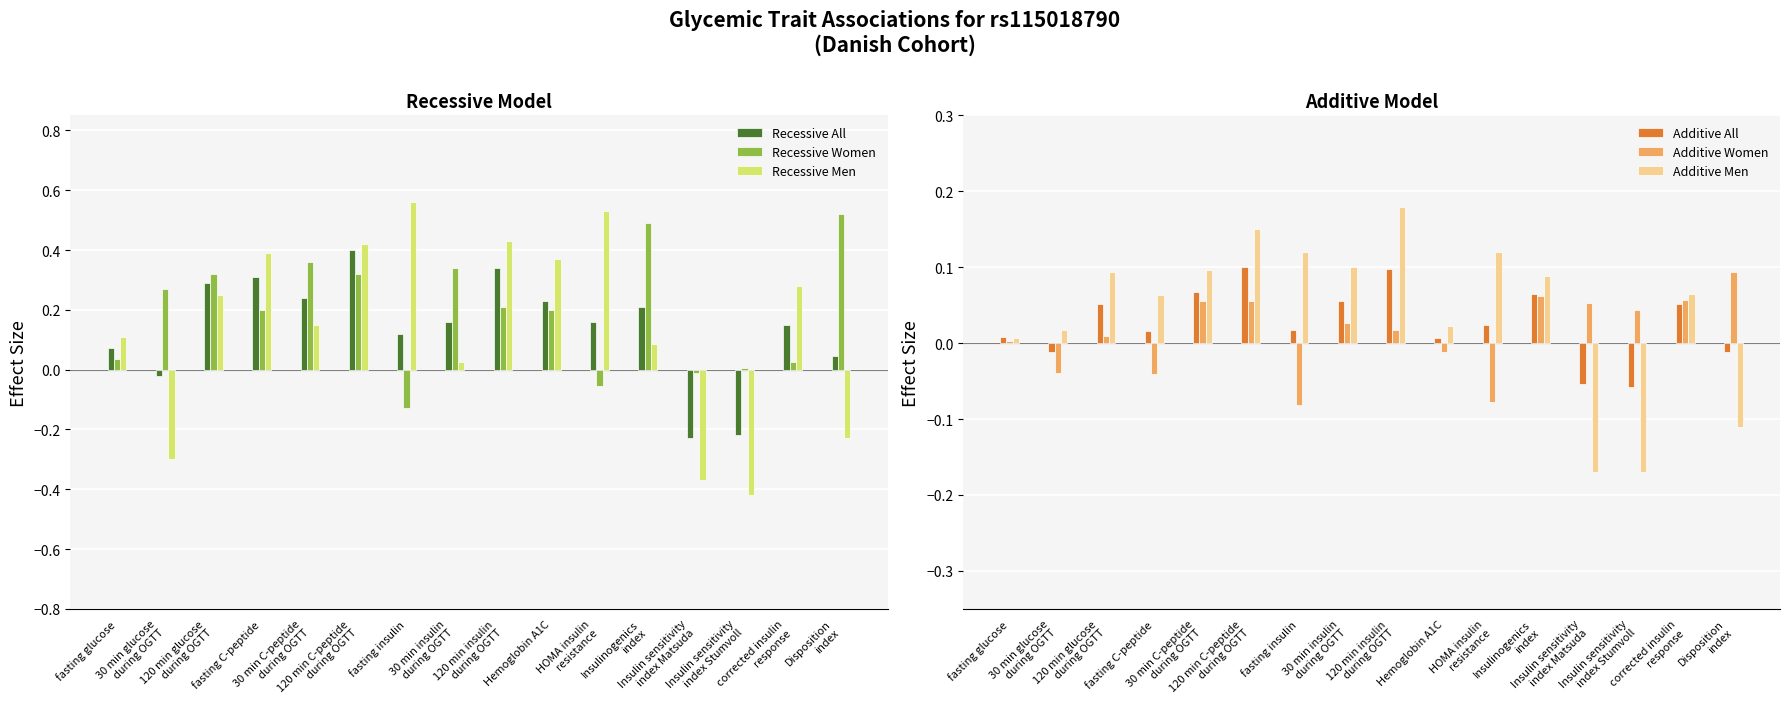

Does the chart contain stacked bars?

No